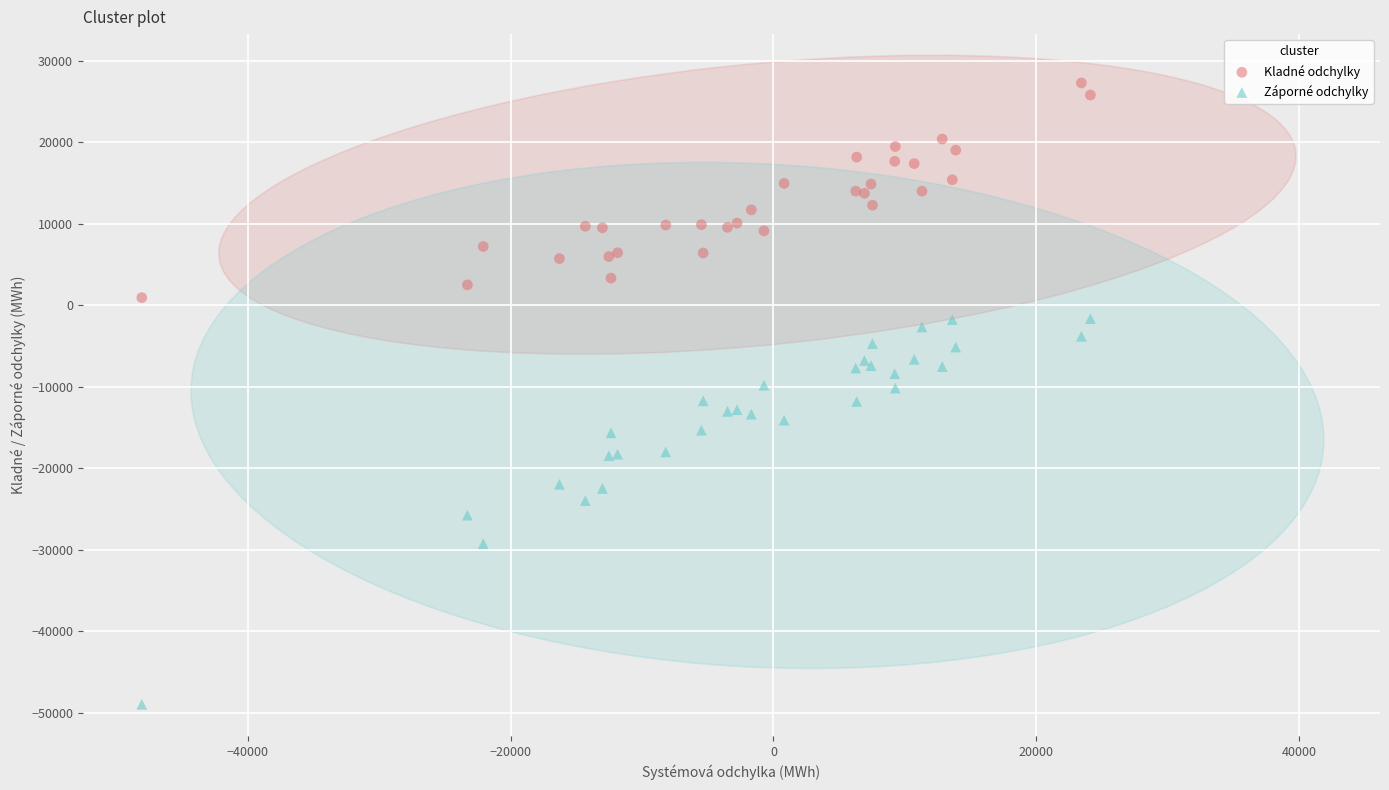

Which series has the widest spread of Y values?

Záporné odchylky